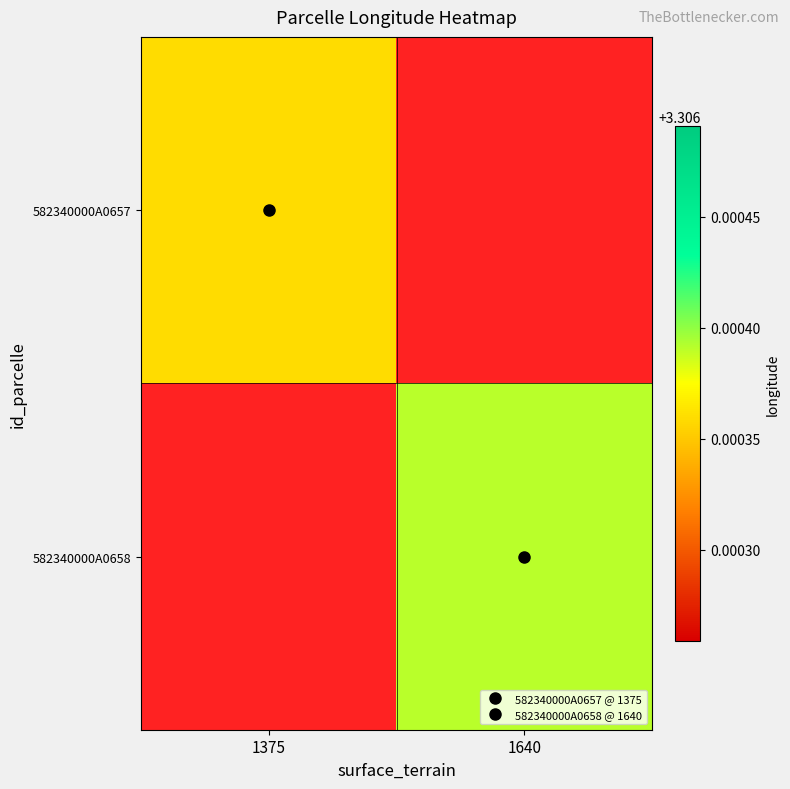

Which category has the lowest value in the 582340000A0658 series?

1375